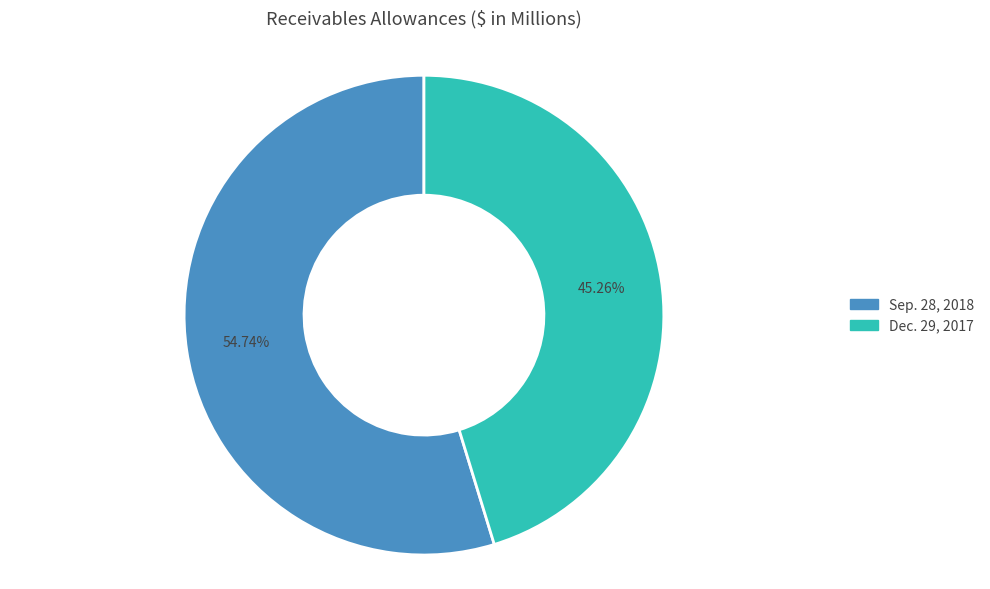

Is there a majority slice in this chart?

Yes